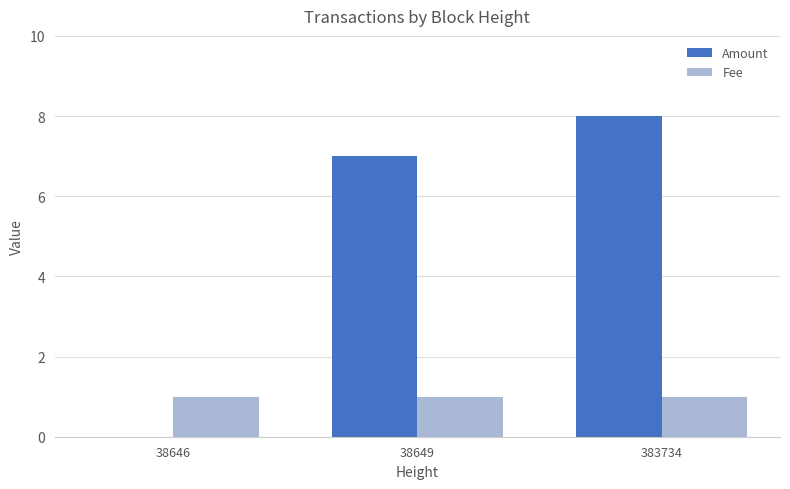

The Fee series shows 0 at 38646. True or false?

False